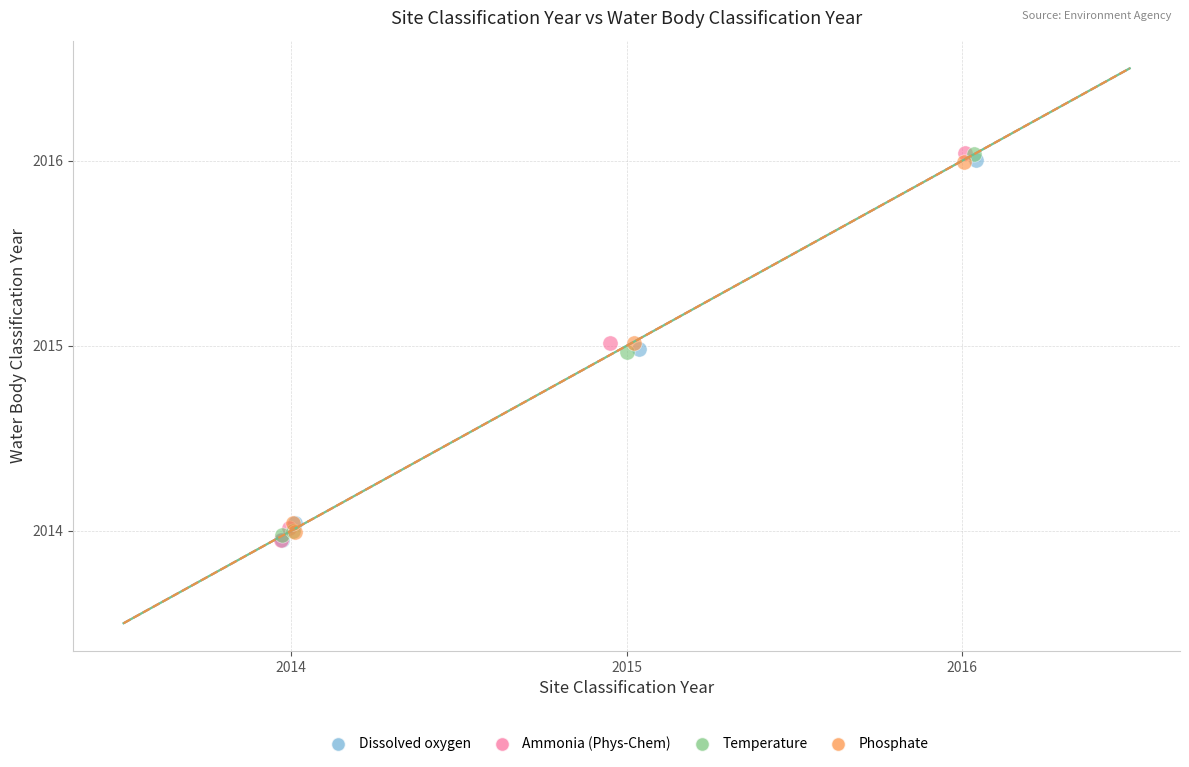

What are all the series names shown in the legend?

Dissolved oxygen, Ammonia (Phys-Chem), Temperature, Phosphate